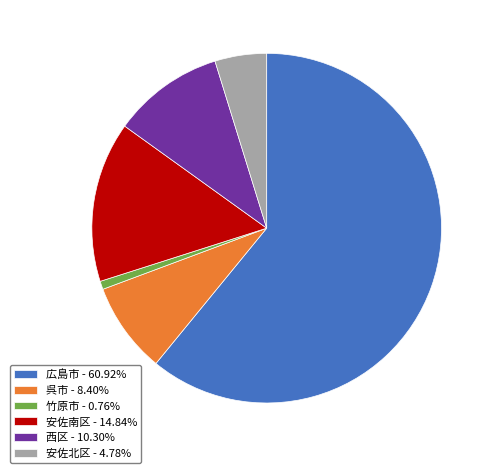

Rank the categories by value from highest to lowest.

広島市, 安佐南区, 西区, 呉市, 安佐北区, 竹原市